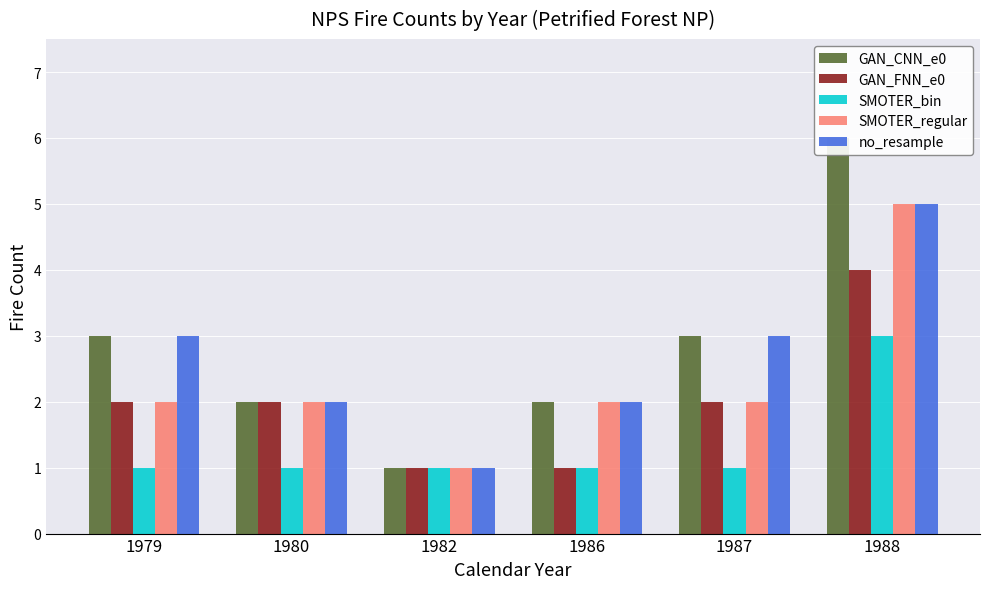

Count the GAN_CNN_e0 values in the range 2 to 3.

4